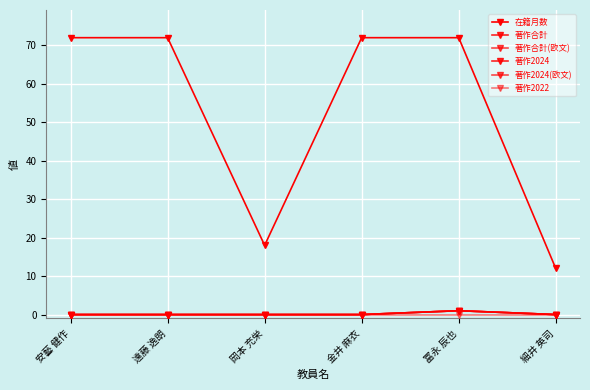

Rank the series at 金井 麻衣 from lowest to highest value.

著作合計, 著作合計(欧文), 著作2024, 著作2024(欧文), 著作2022, 在籍月数